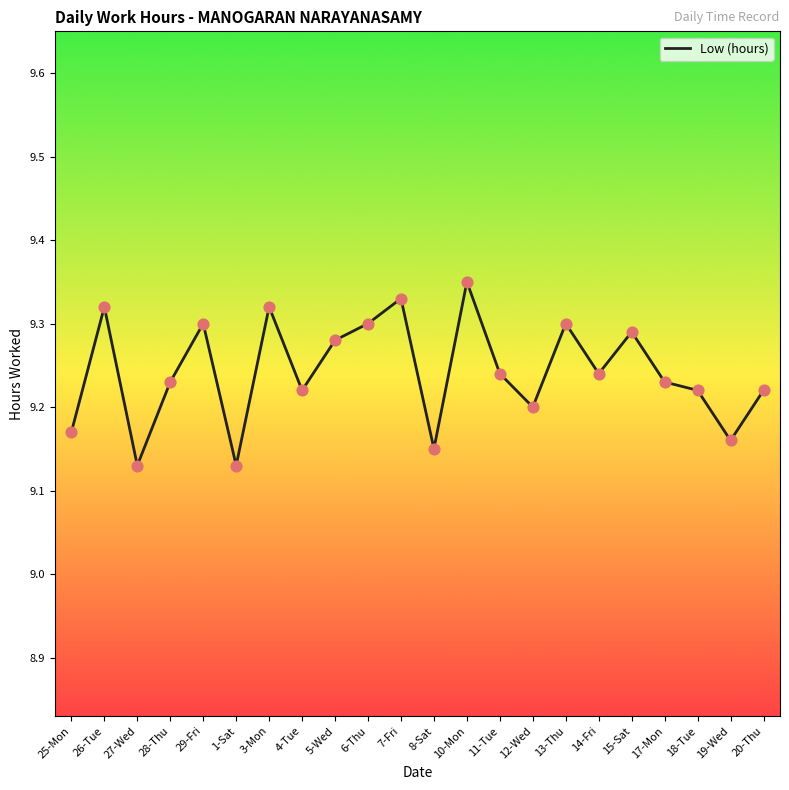

Approximately how many times larger is the value at 17-Mon compared to 10-Mon?

1.0